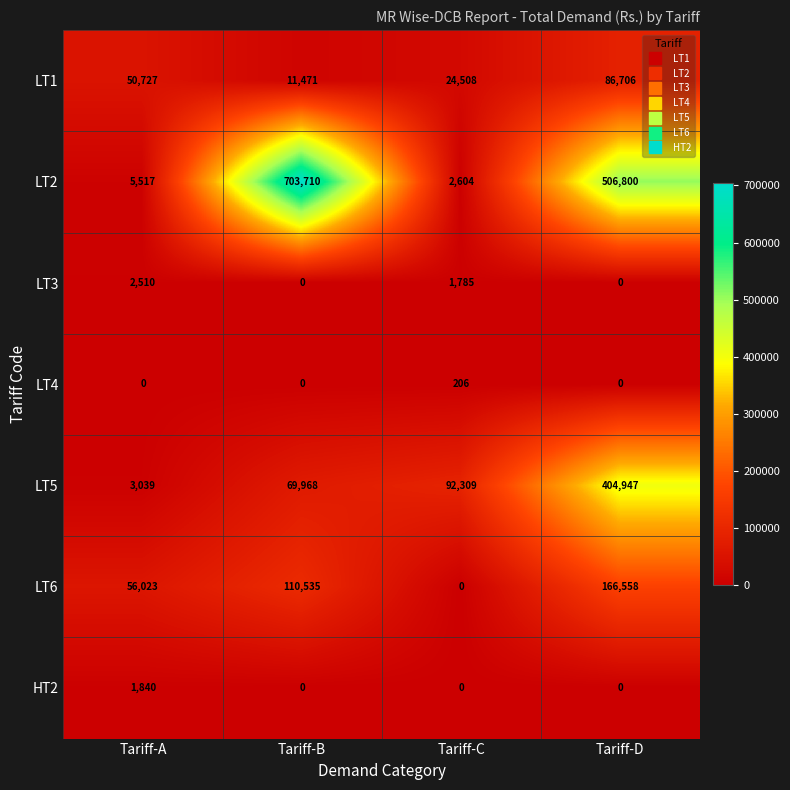

How many data points in LT2 are less than 506800?

2